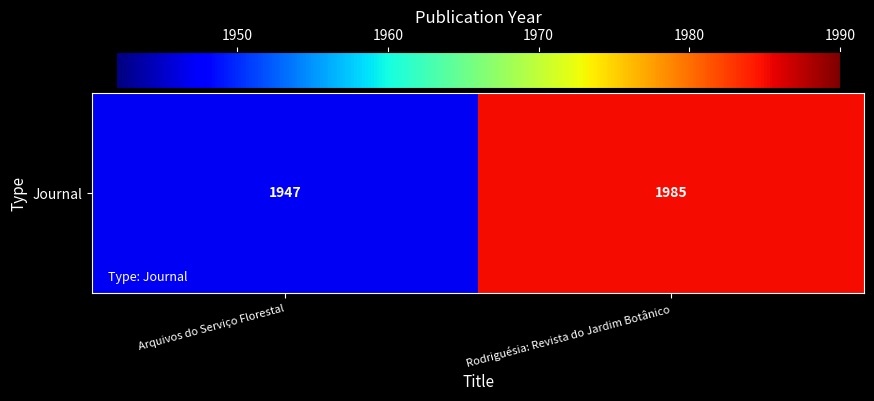

What is the change in value from Arquivos do Serviço Florestal to Rodriguésia: Revista do Jardim Botânico?

+38